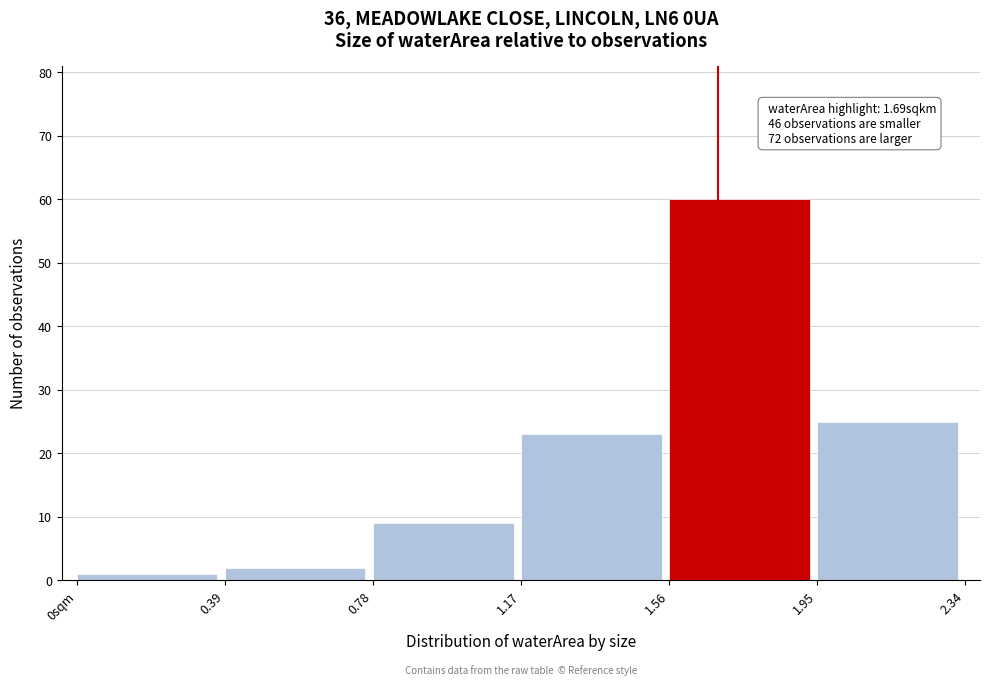

Reading left to right, extract all data points from this chart.

1	2	9	23	60	25